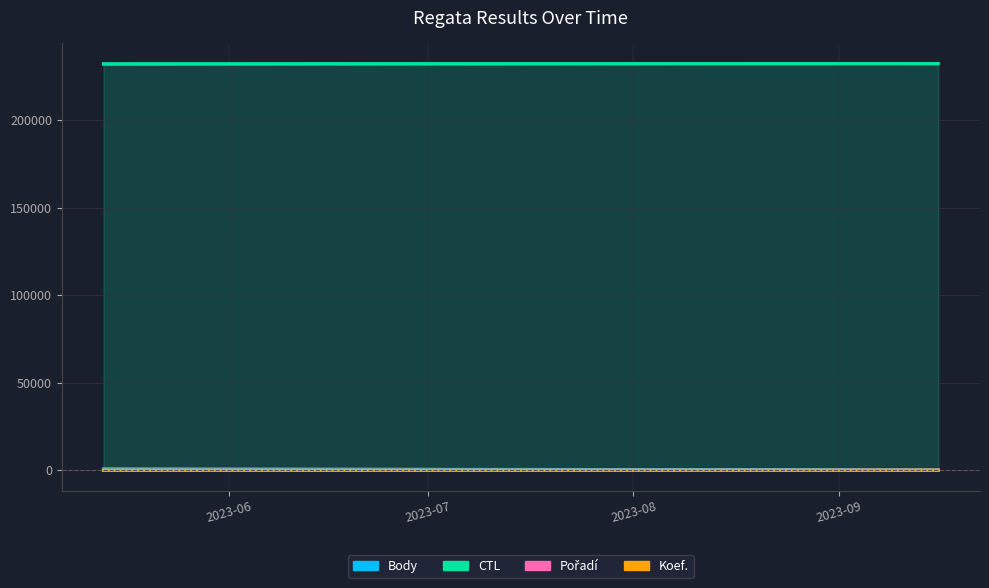

How many lines are shown in the chart?

4